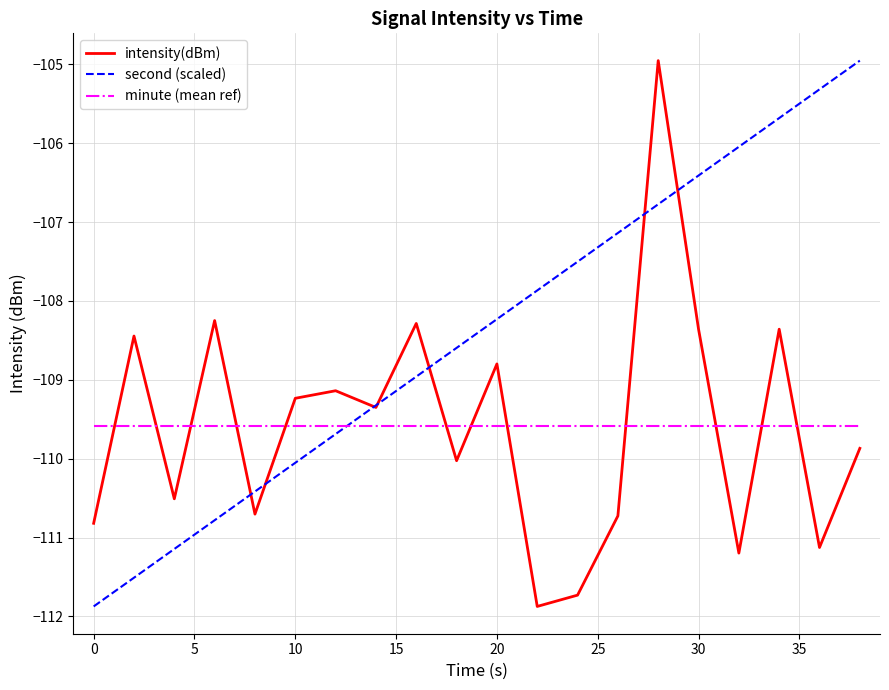

What is the lowest value of the second (scaled) series?

-111.9